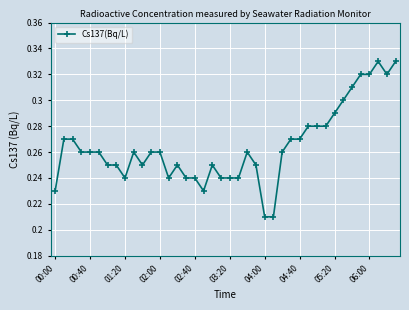

What is the sum of all values?

10.6